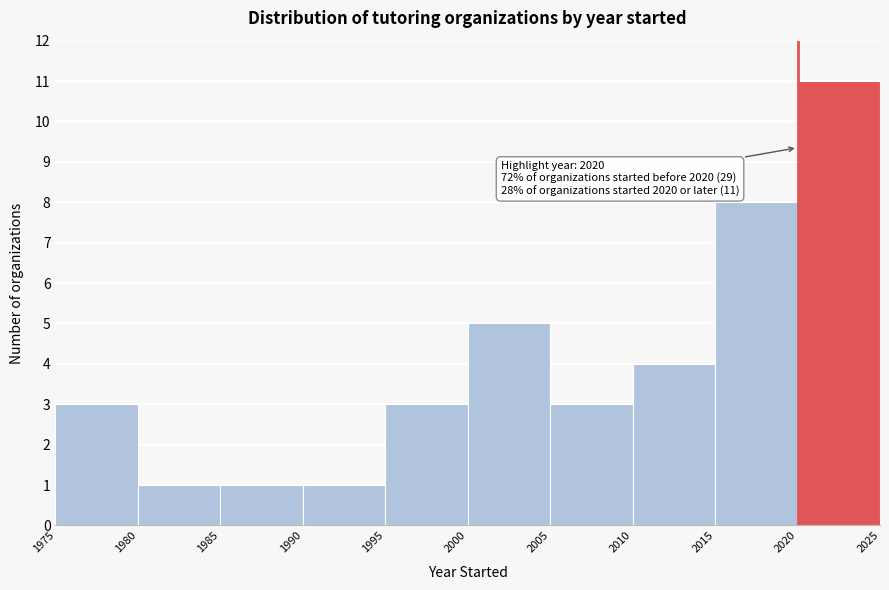

Which range on the x-axis has the tallest bar?

2020 to 2025